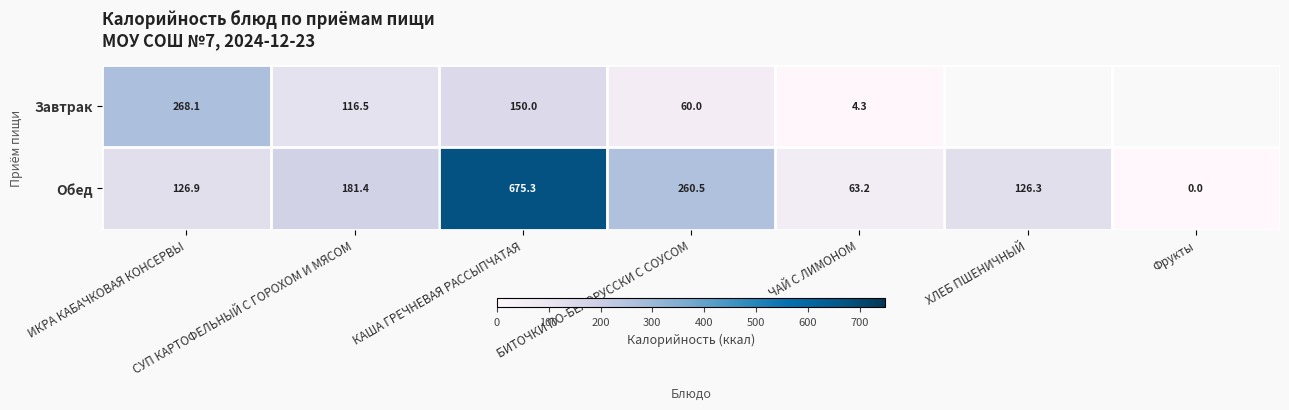

Rank the categories by Обед value from highest to lowest.

КАША ГРЕЧНЕВАЯ РАССЫПЧАТАЯ, БИТОЧКИ ПО-БЕЛОРУССКИ С СОУСОМ, СУП КАРТОФЕЛЬНЫЙ С ГОРОХОМ И МЯСОМ, ИКРА КАБАЧКОВАЯ КОНСЕРВЫ, ХЛЕБ ПШЕНИЧНЫЙ, ЧАЙ С ЛИМОНОМ, Фрукты